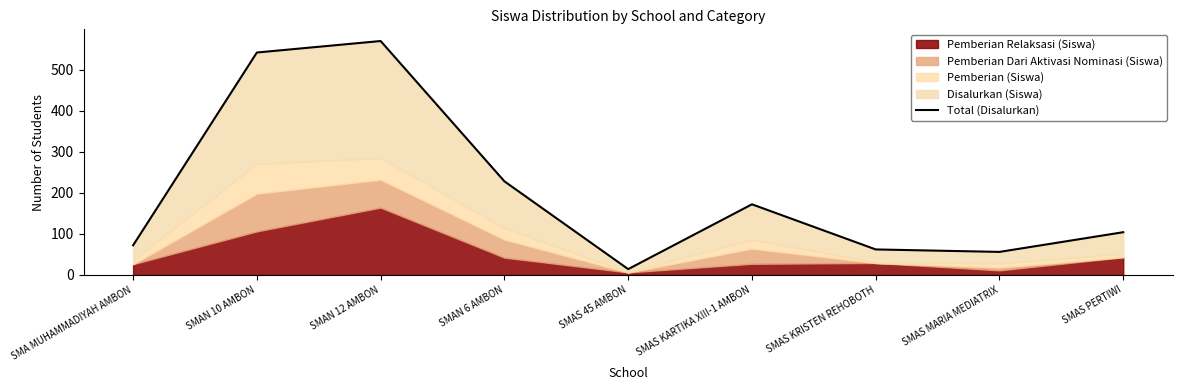

What position from the right is SMAS PERTIWI?

1